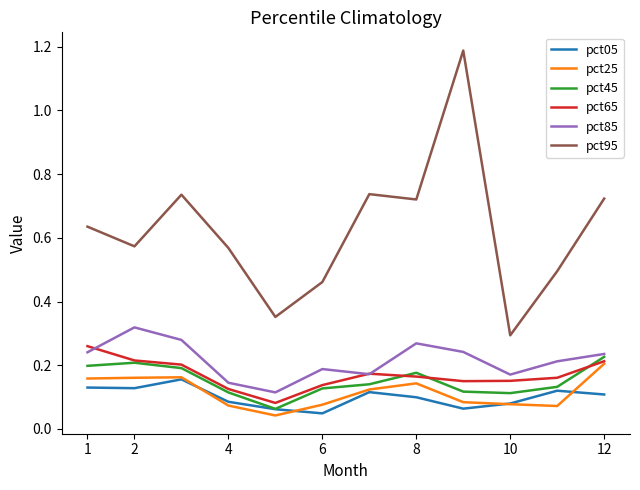

Which series has the widest spread of values?

pct95